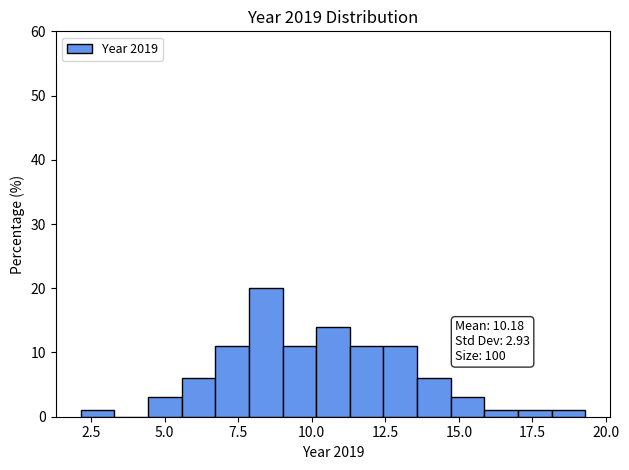

Read against the x-axis, roughly where is the centre of the tallest bar?

8.5